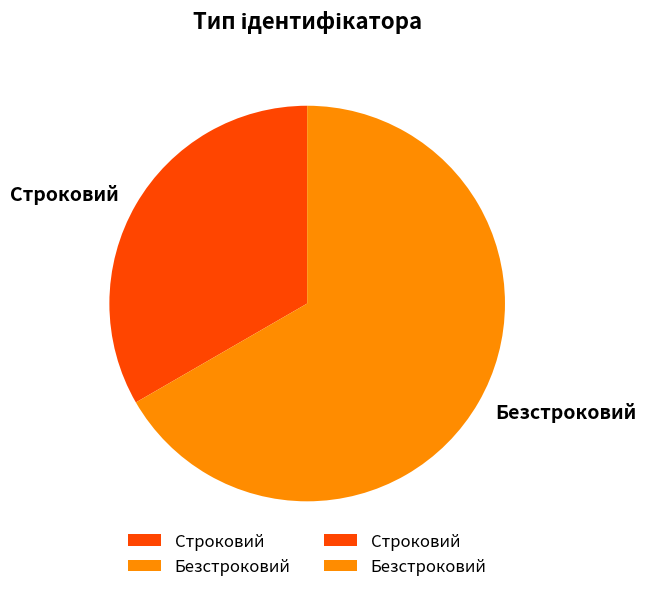

Do Строковий and Безстроковий together represent more than half of the pie?

Yes